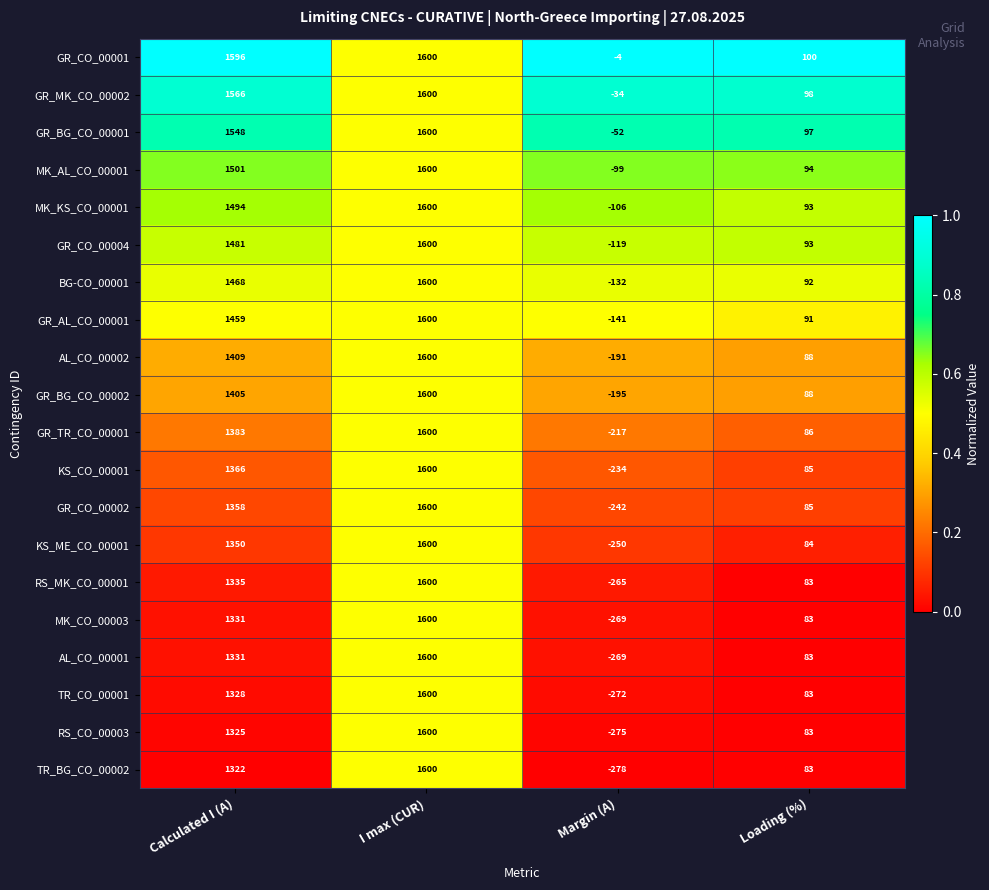

The value of GR_BG_CO_00002 at I max (CUR) is 1600. True or false?

True